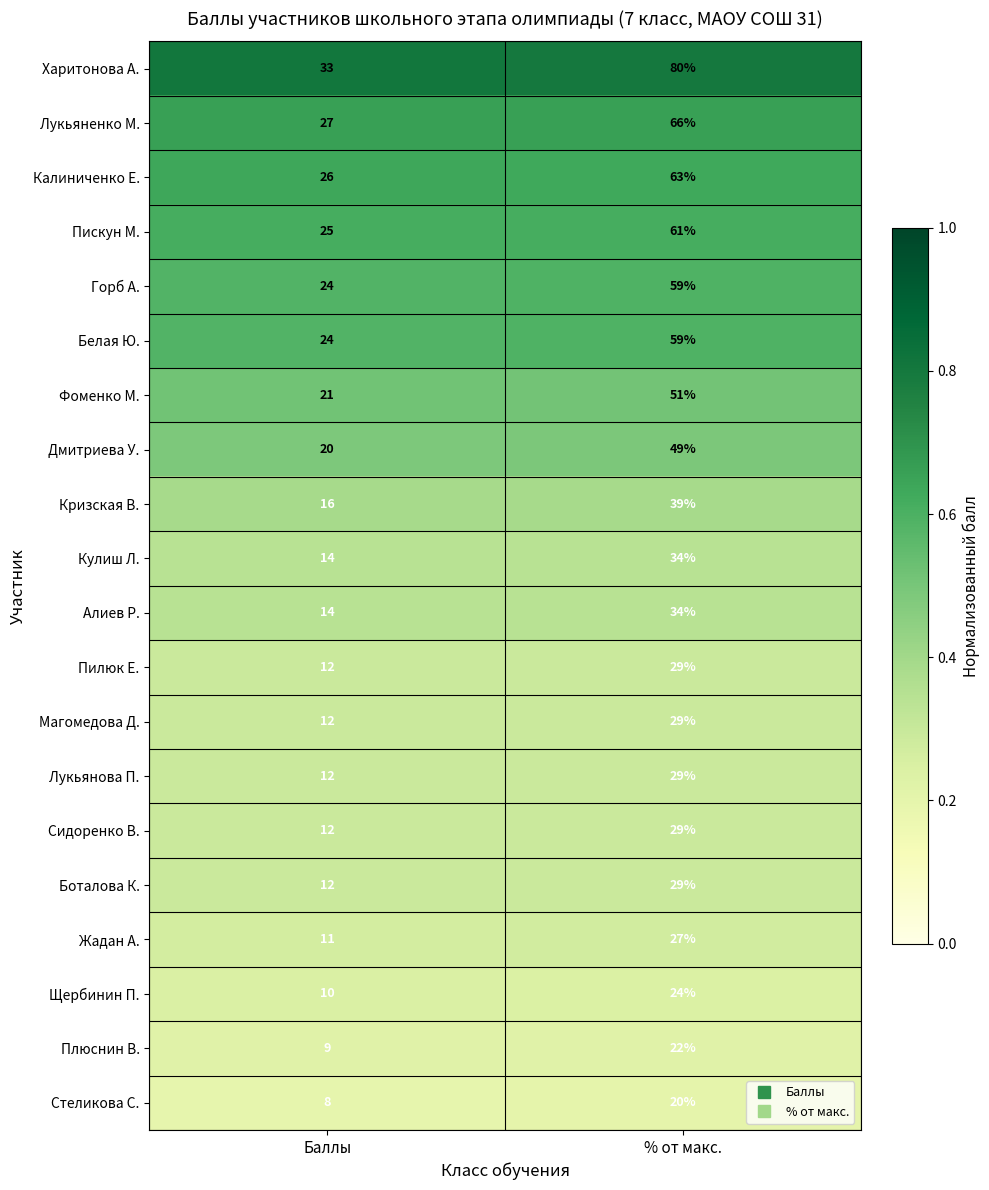

What is the minimum value shown in the chart?

8